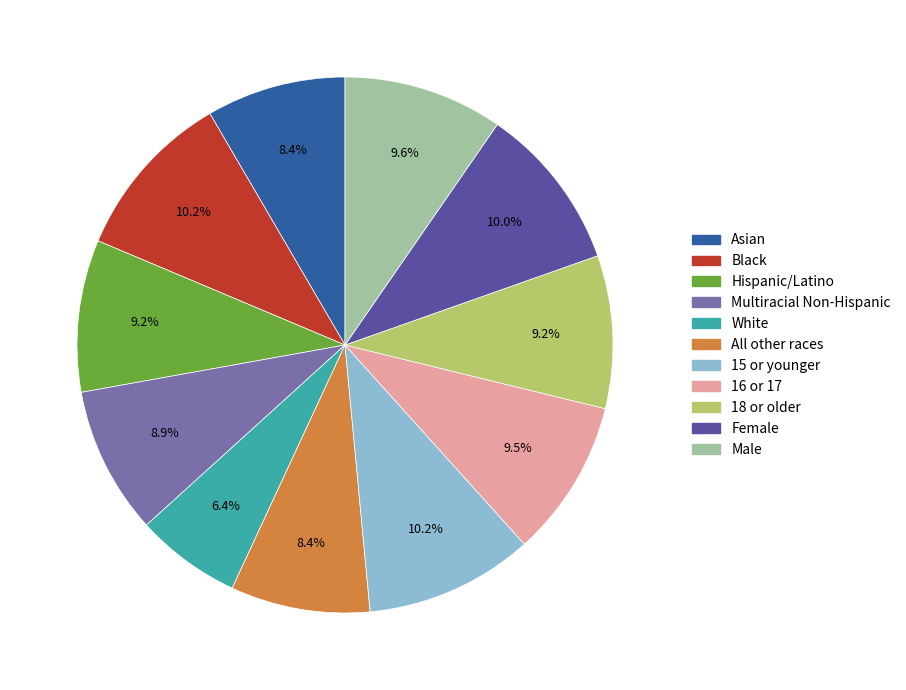

What is the smallest slice in the pie chart?

White